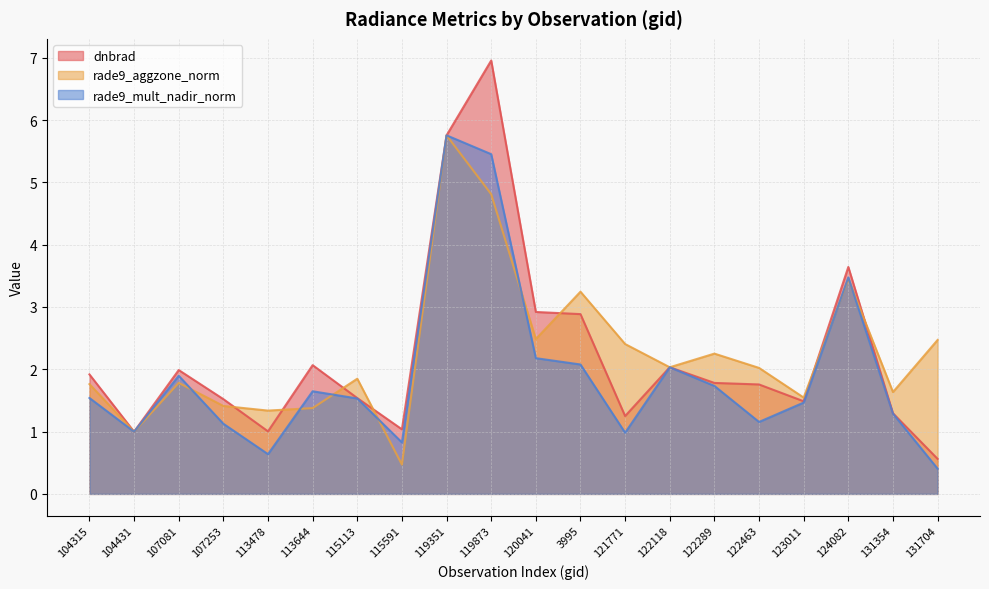

Does the chart have visible grid lines?

Yes